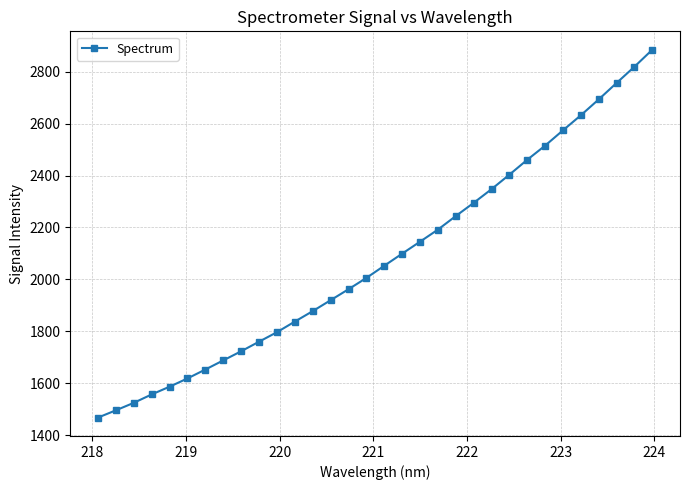

What is the value of the 20th point from the left?

2191.8